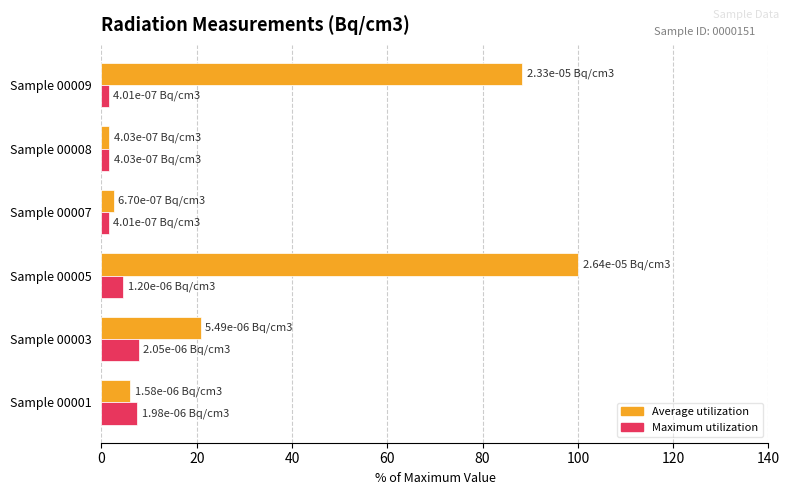

List the series in order of their peak value, highest first.

Average utilization, Maximum utilization